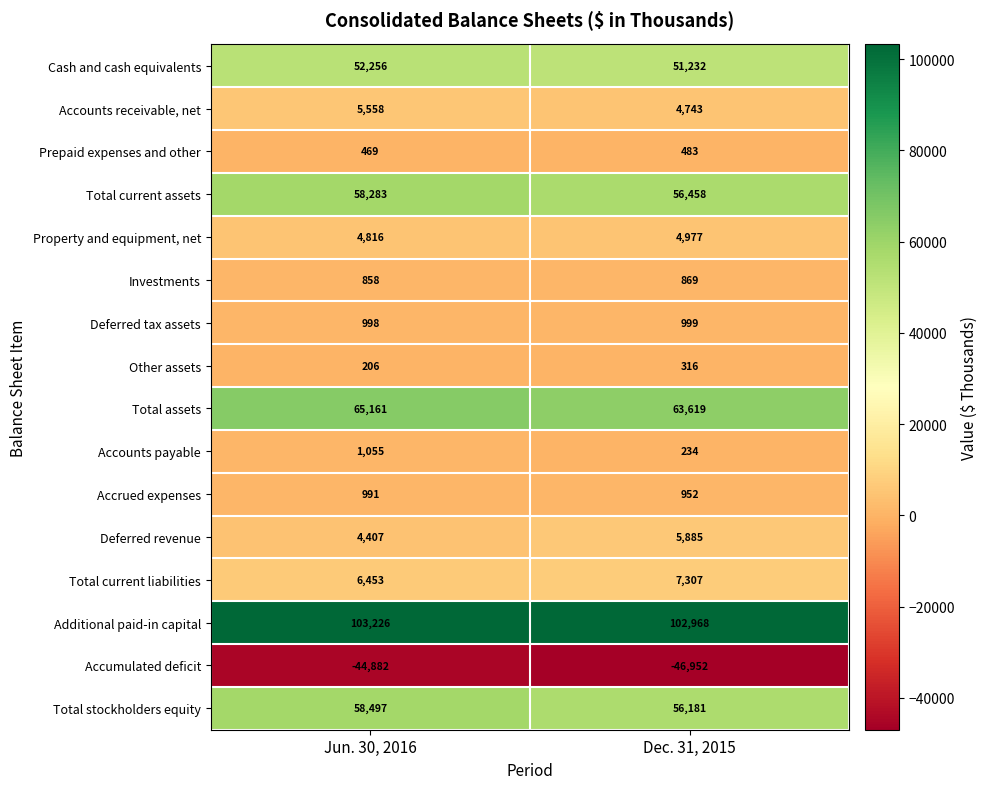

Which category has the highest value across all series?

Jun. 30, 2016